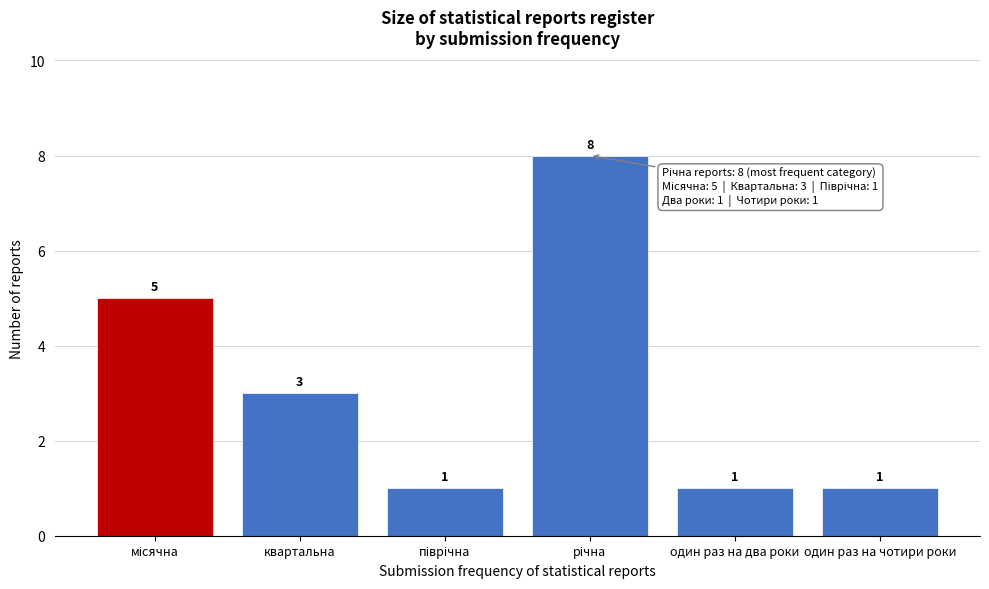

Reading left to right, transcribe all the data shown in this chart.

5	3	1	8	1	1